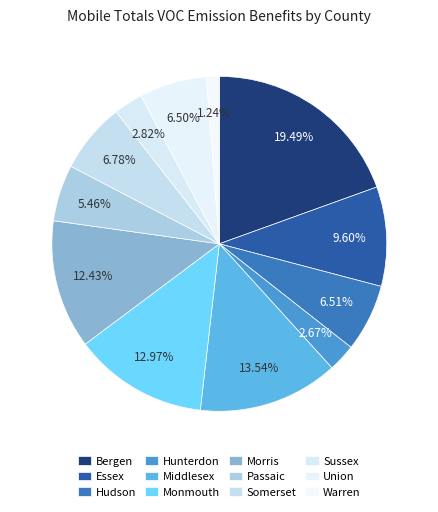

To the nearest percent, what is the difference between the Union and Bergen slice percentages?

13%